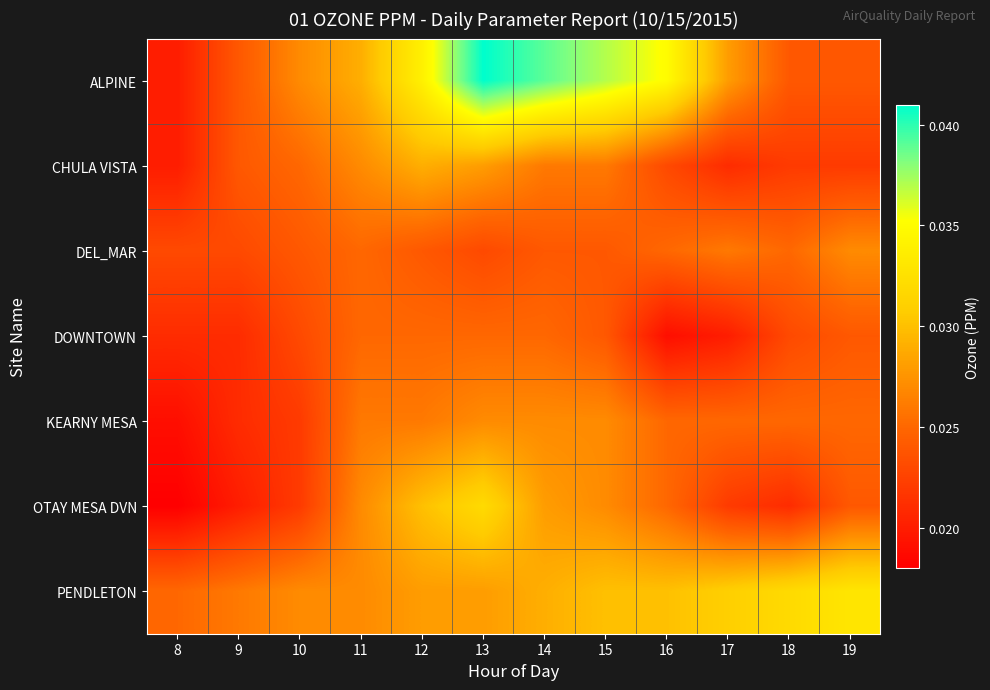

At how many categories does at least one series exceed 0?

12